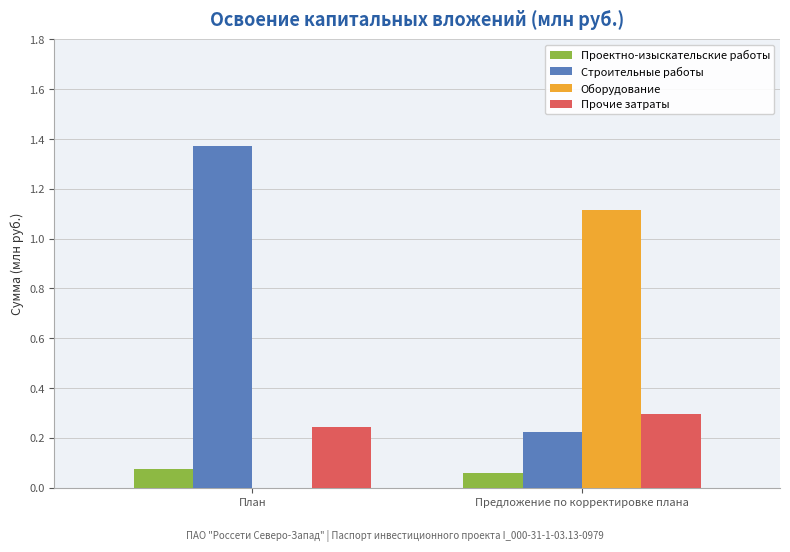

At which category does the chart reach its peak across all series?

План